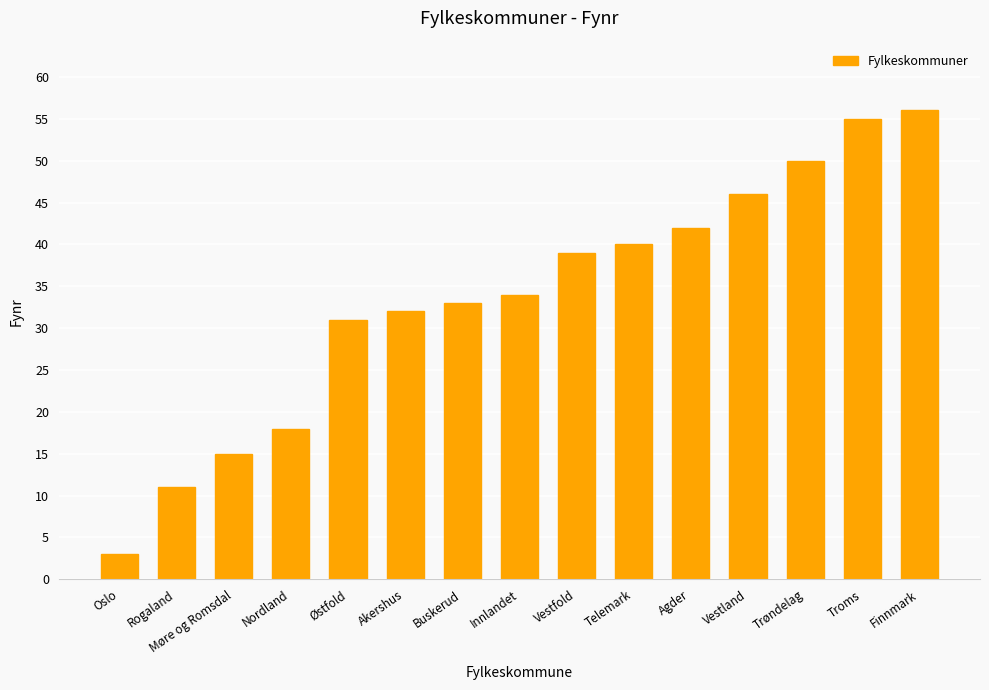

What position from the right is Finnmark?

1